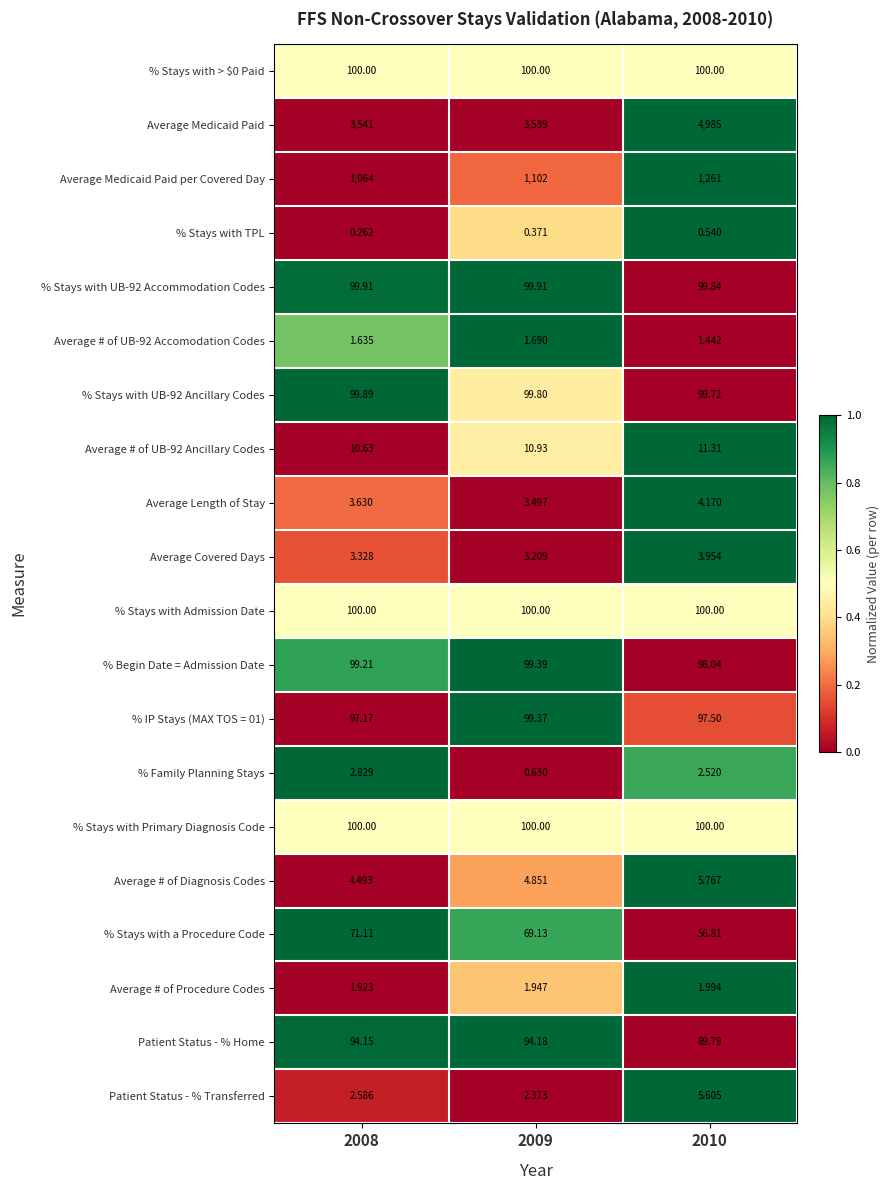

Which series has the largest total across all categories?

Average Medicaid Paid